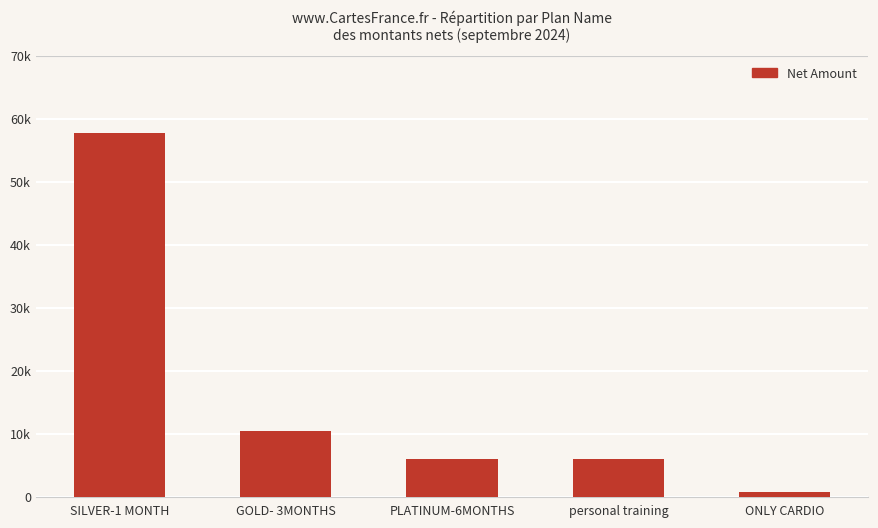

Is it true that the value at GOLD- 3MONTHS is 3006?

False